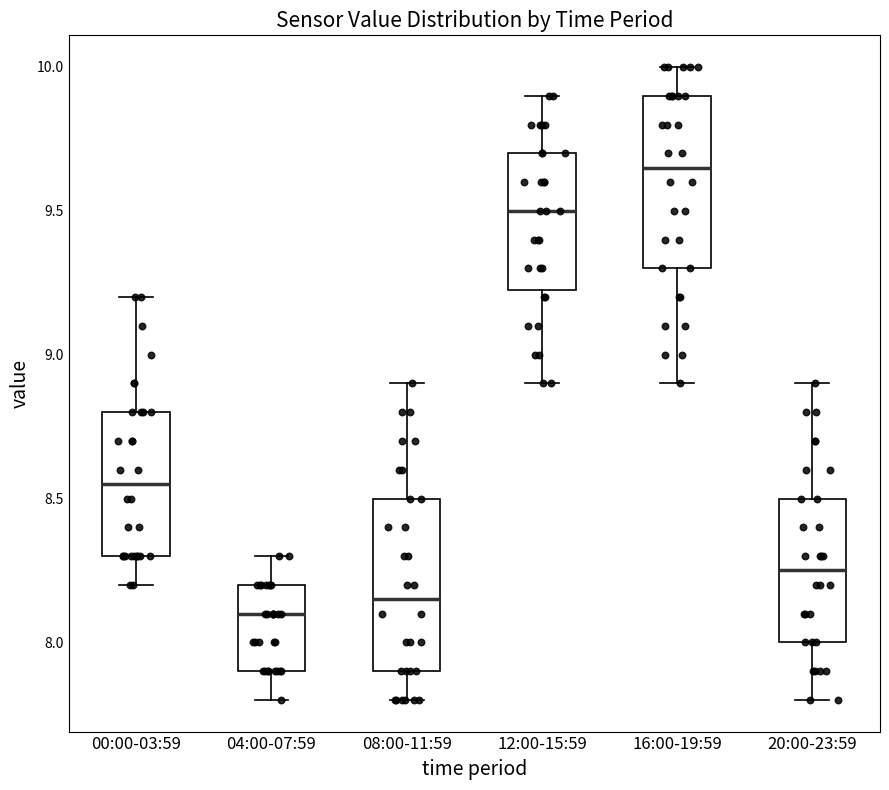

Which box has the highest median line?

16:00-19:59